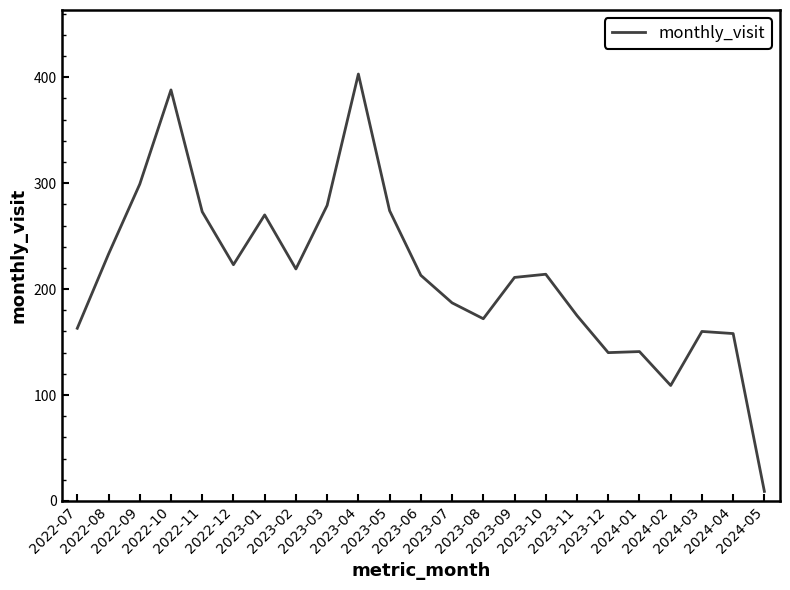

What is the ratio of the value at 2024-01 to the value at 2023-10?

0.7